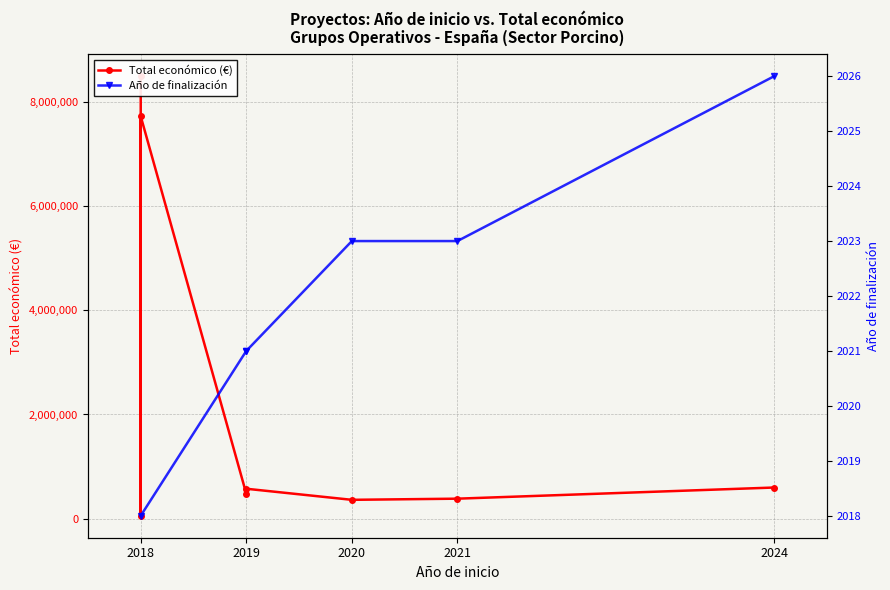

Reading left to right, list all the values displayed in this chart.

2018=8484999.0	2018=58130.7	2018=7717171.0	2019=480156.4	2019=575833.9	2020=363424.6	2021=385549.8	2024=599262.0